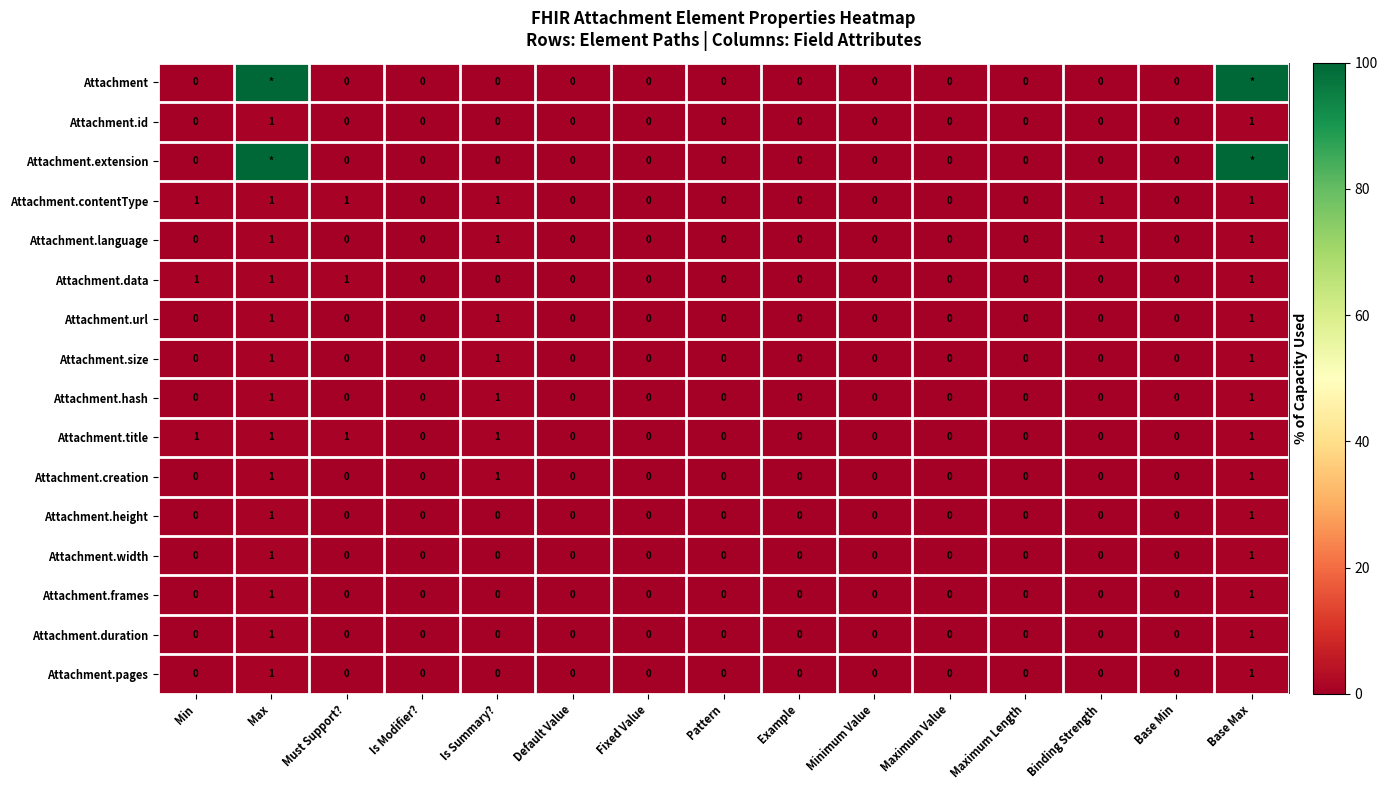

What is the sum of all Attachment.hash values?

3